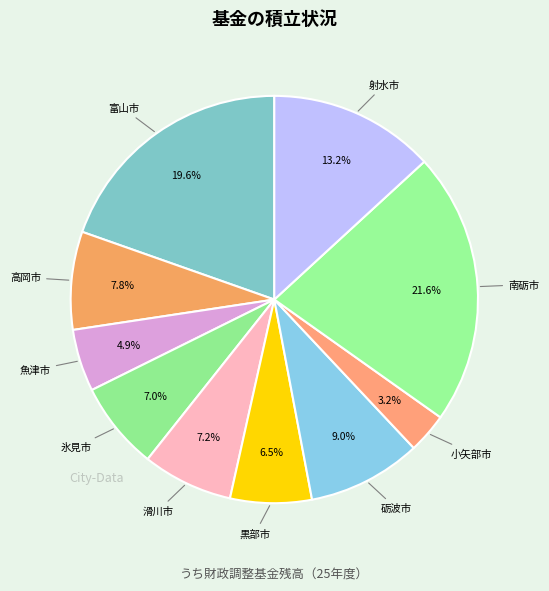

Is there any slice that represents more than half of the pie?

No